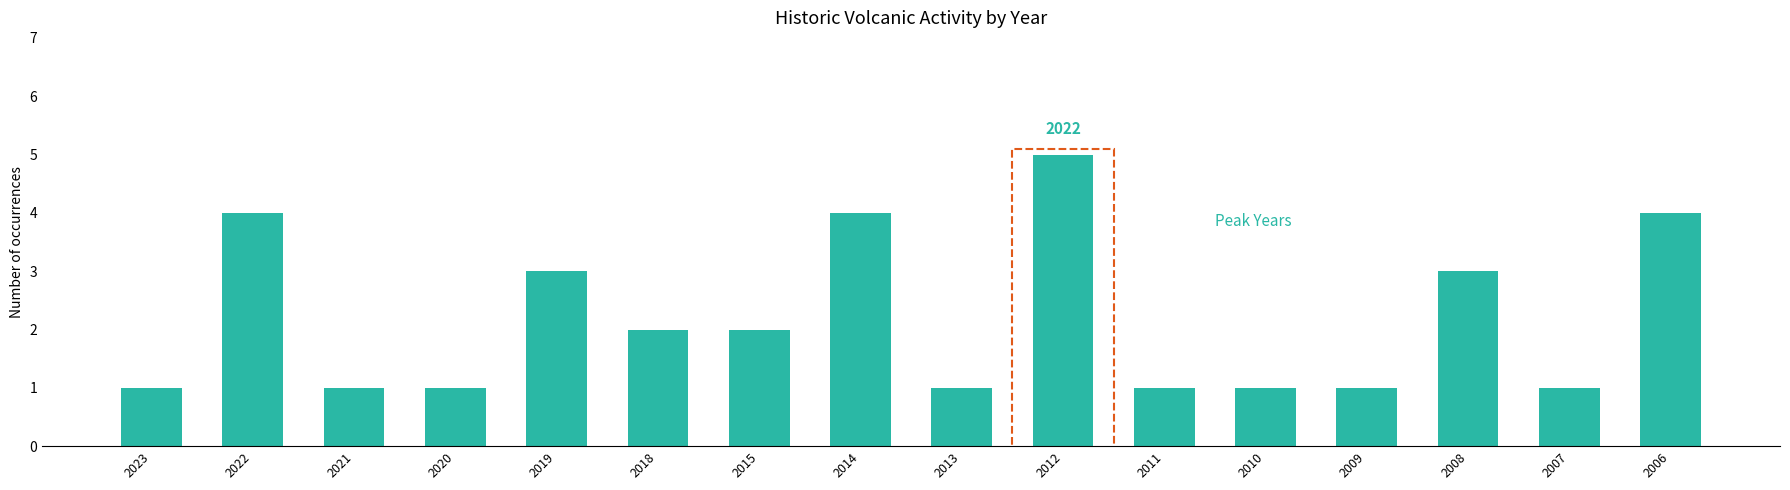

Reading left to right, what are all the values shown in this chart?

2023=1	2022=4	2021=1	2020=1	2019=3	2018=2	2015=2	2014=4	2013=1	2012=5	2011=1	2010=1	2009=1	2008=3	2007=1	2006=4